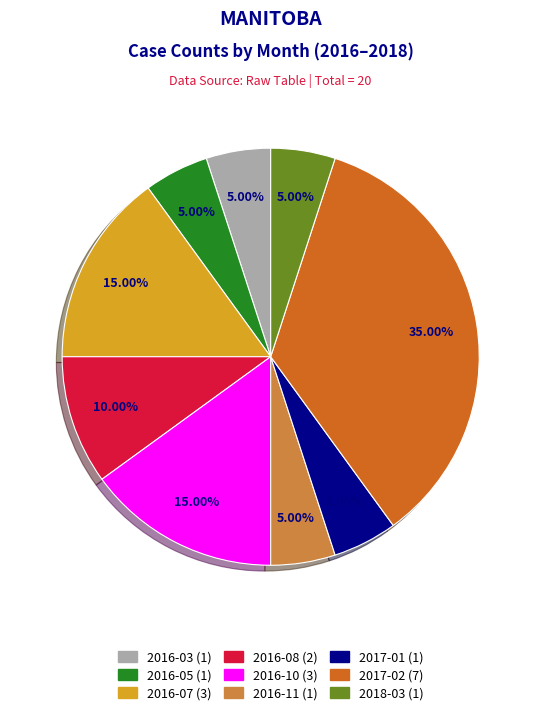

How many segments does this pie chart have?

9